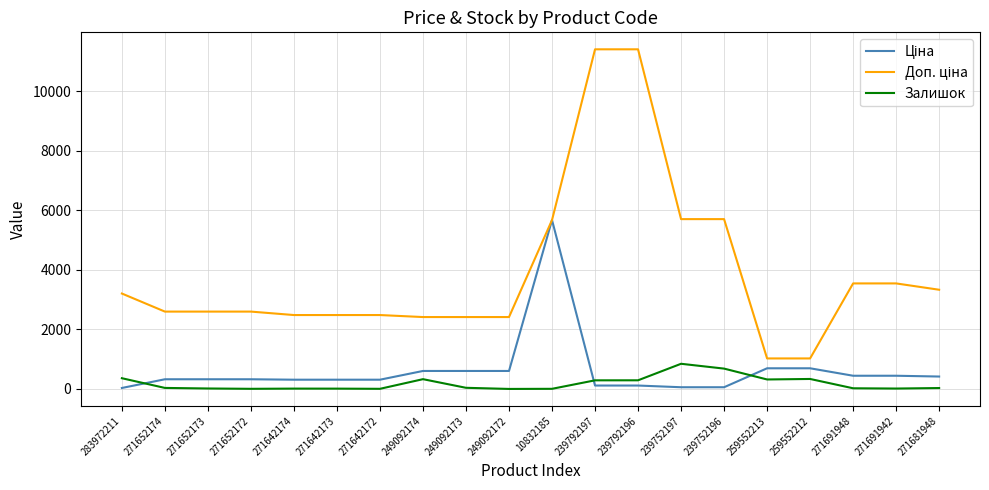

What is the greatest value displayed?

11410.0